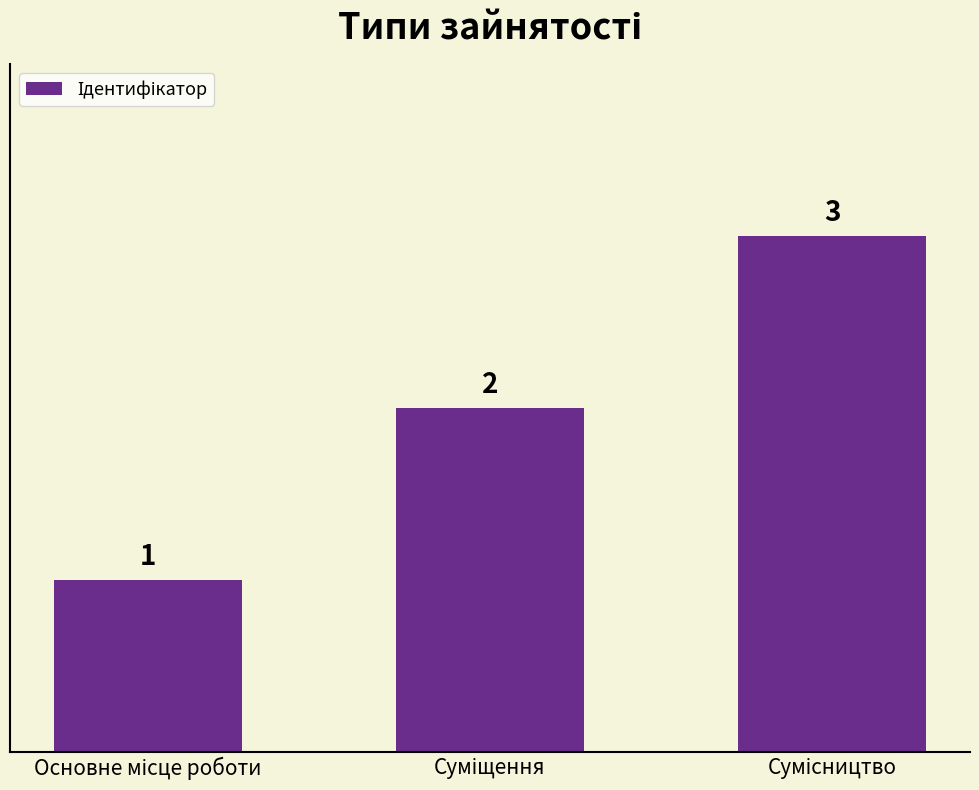

What is the value of the 1st bar from the left?

1